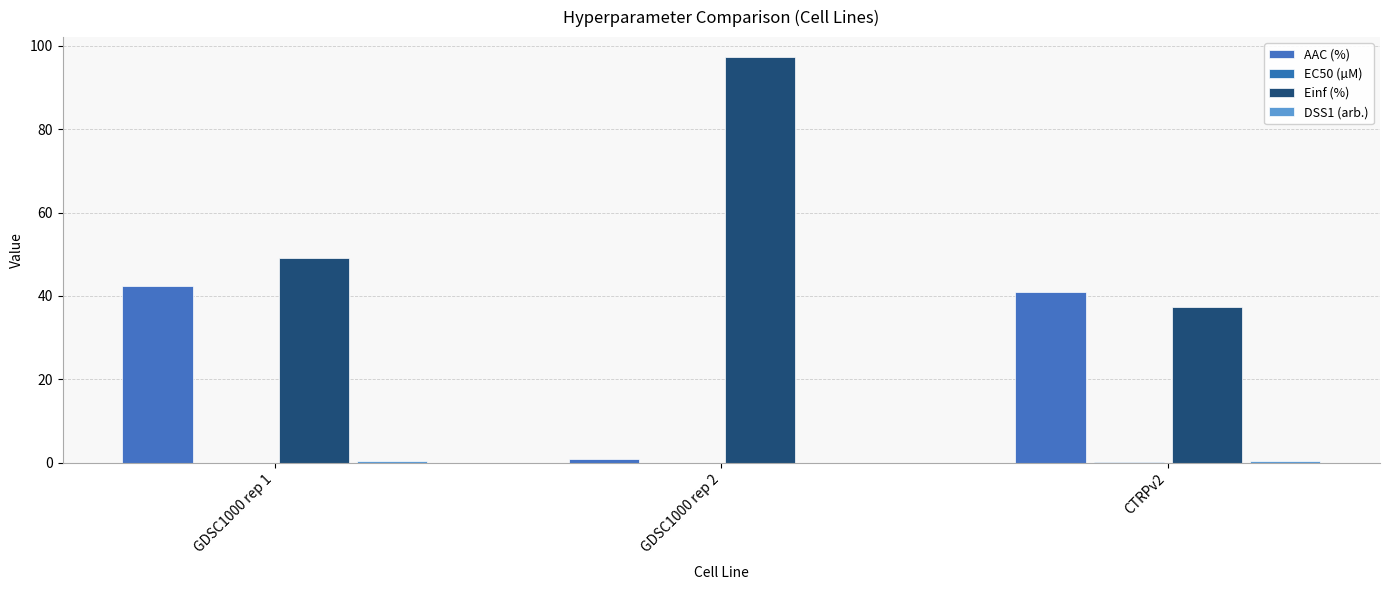

At which label does DSS1 (arb.) reach its minimum?

GDSC1000 rep 2